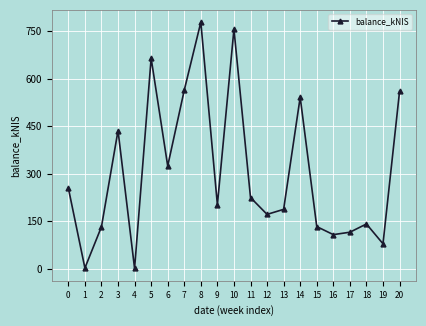

What is the difference between the values at 11 and 8?

553.6